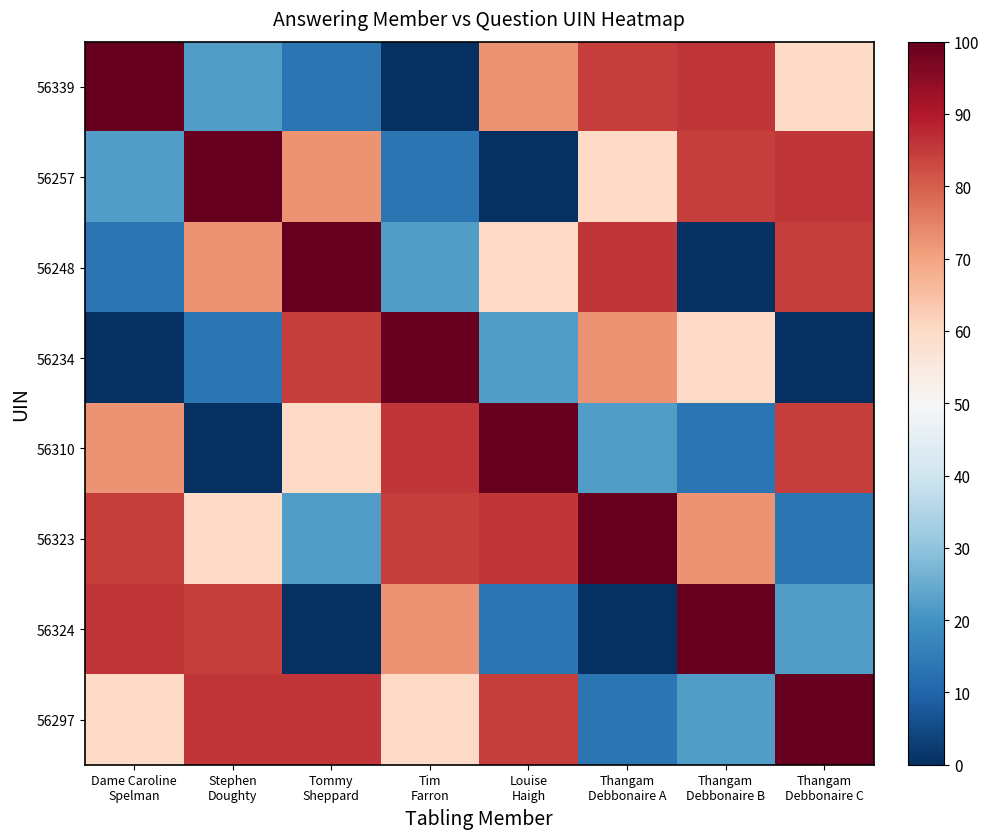

Between Dame Caroline Spelman and Louise Haigh, which series saw the biggest shift?

56324